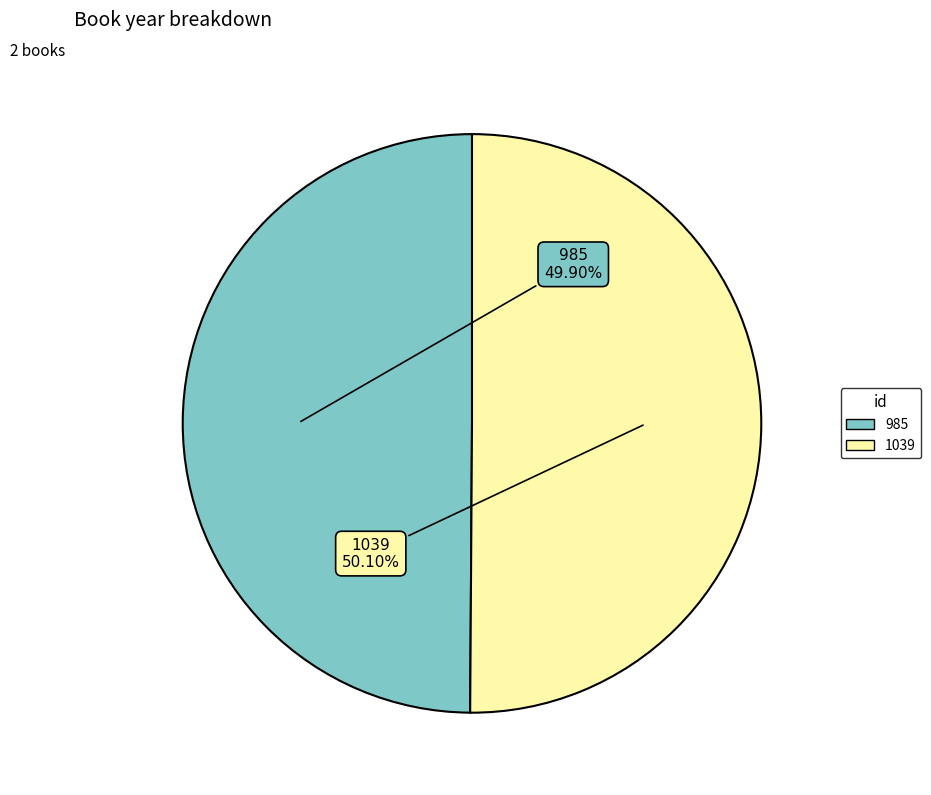

To the nearest percent, what is the combined percentage of 1039 and 985?

100%